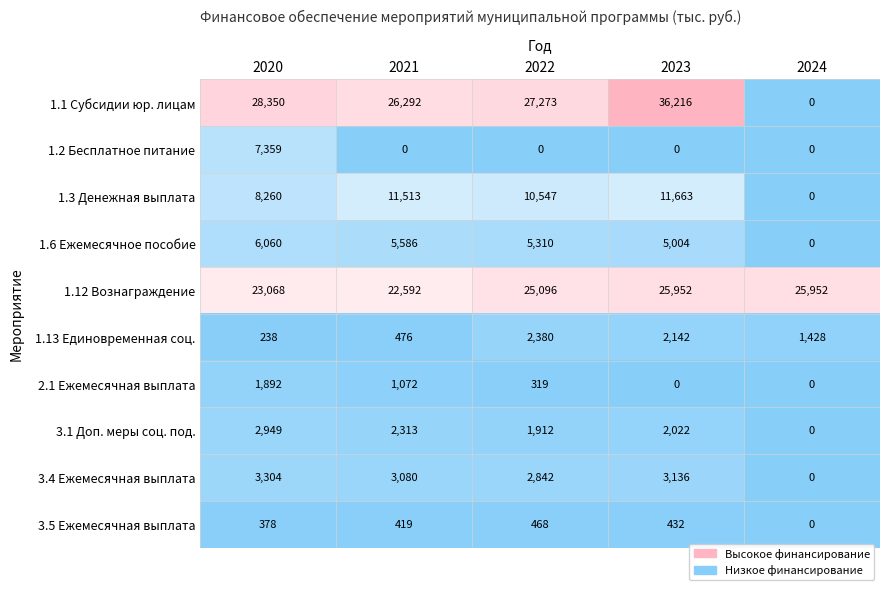

Which category has the highest value across all series?

2023